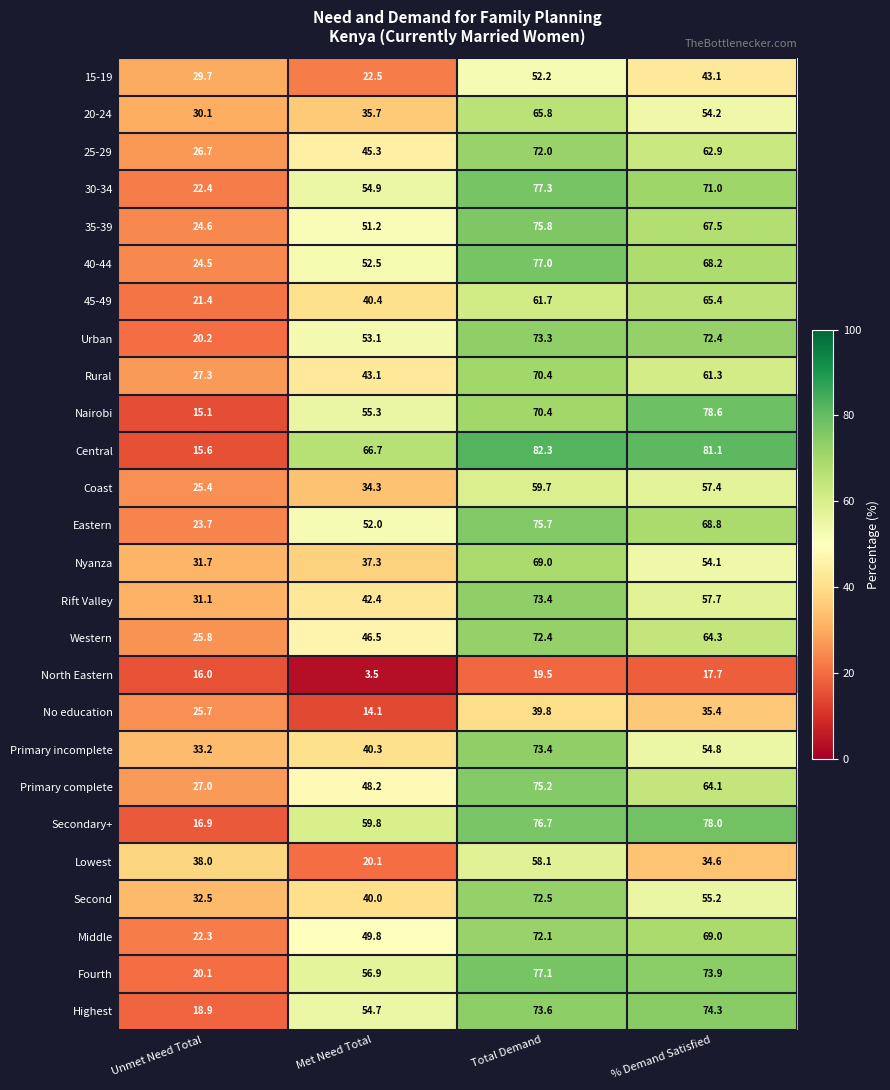

Which category has the lowest value across all series?

Met Need Total